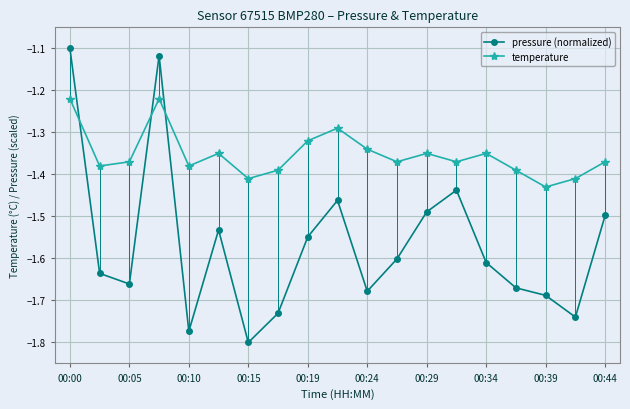

Is this an area chart (filled region under the line)?

No